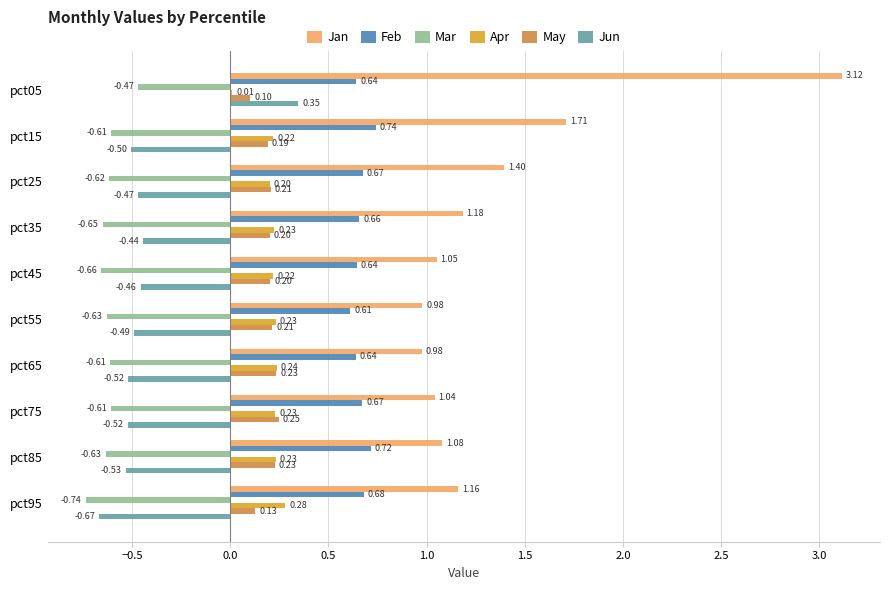

Which series has the largest total across all categories?

Jan